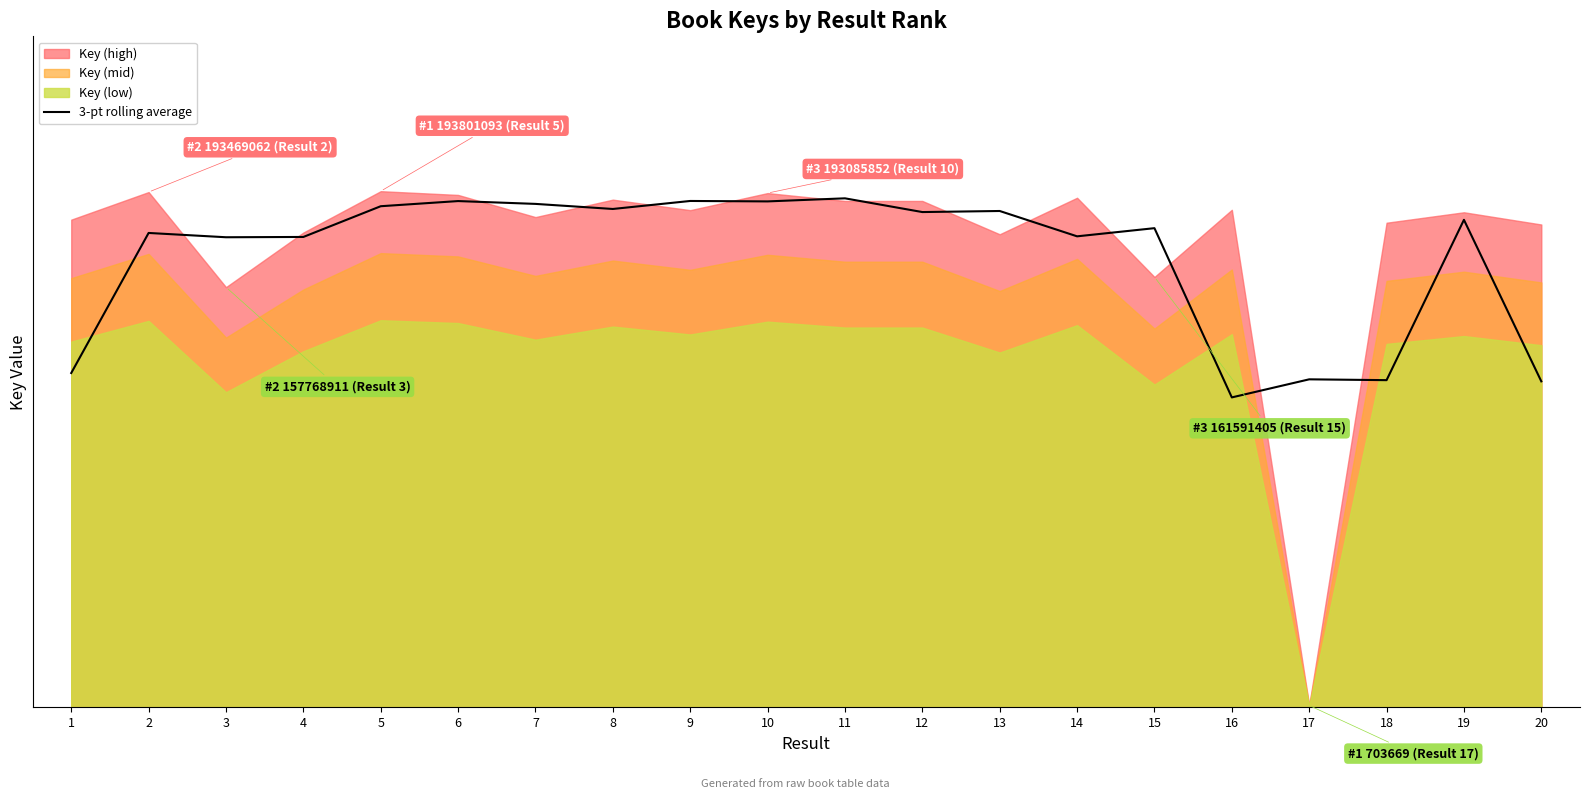

Rank the categories by value from highest to lowest.

11, 9, 6, 10, 7, 5, 8, 13, 12, 19, 15, 2, 14, 4, 3, 1, 17, 18, 20, 16